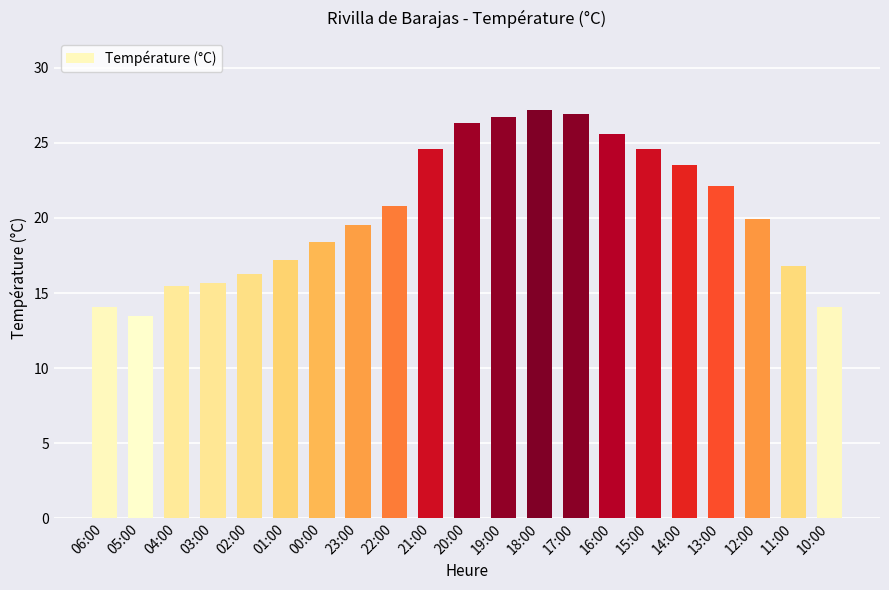

What position from the right is 15:00?

6